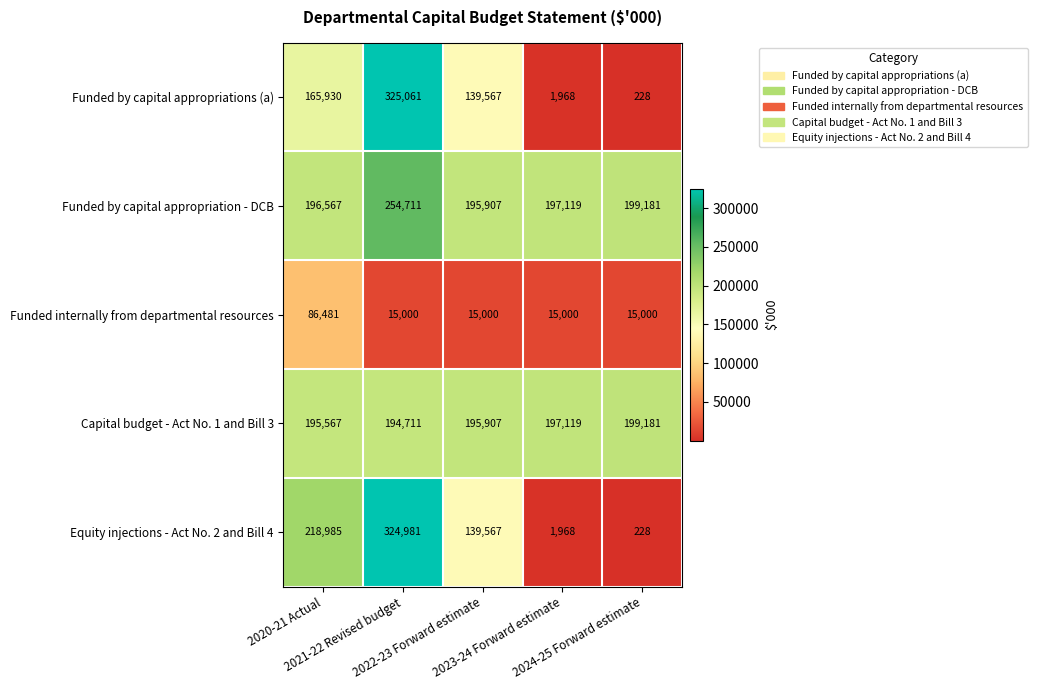

List the series in order of their peak value, lowest first.

Funded internally from departmental resources, Capital budget - Act No. 1 and Bill 3, Funded by capital appropriation - DCB, Equity injections - Act No. 2 and Bill 4, Funded by capital appropriations (a)